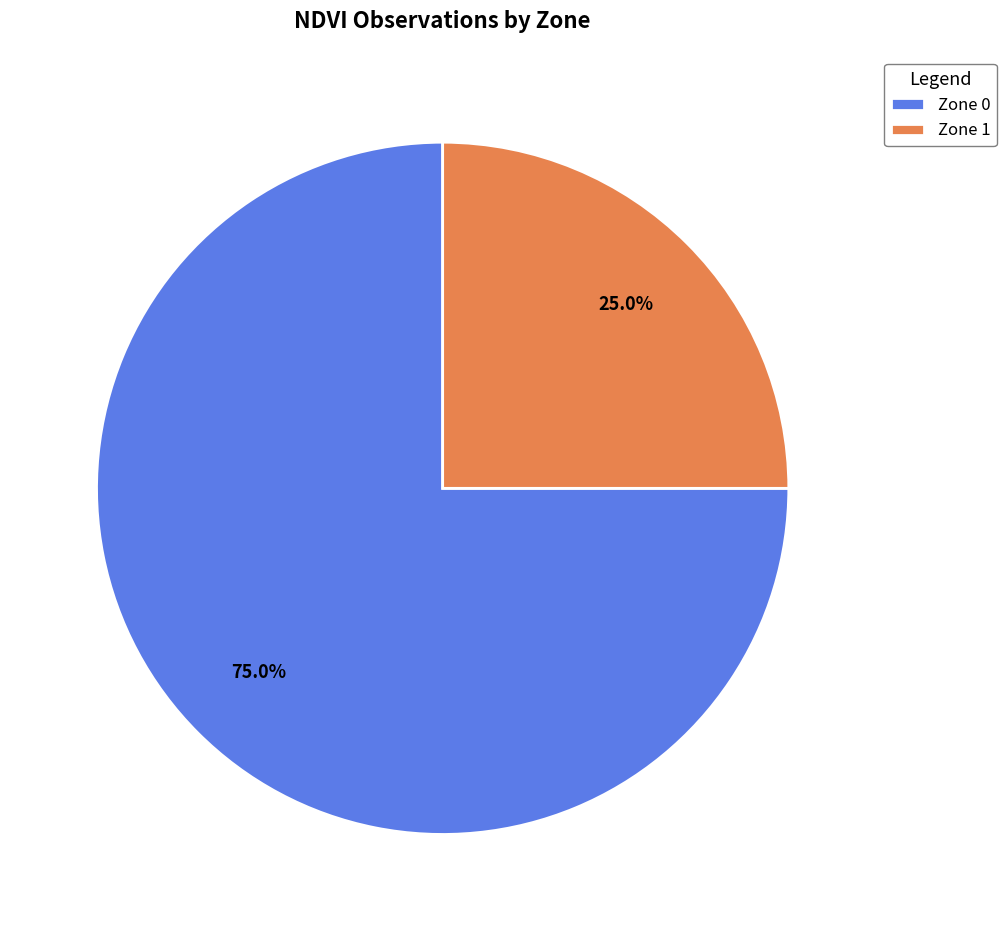

Between Zone 0 and Zone 1, which is larger?

Zone 0